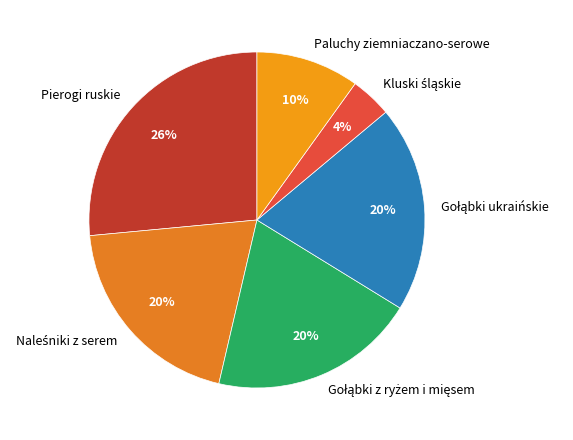

What percentage is the Paluchy ziemniaczano-serowe slice, to the nearest percent?

10%